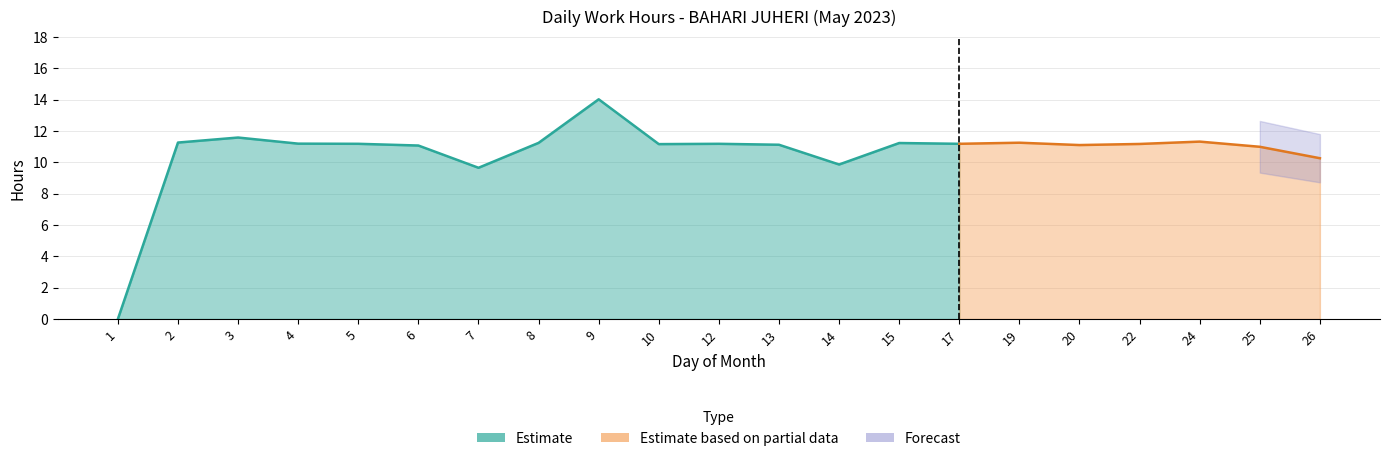

At which label does Break Total reach its minimum?

1